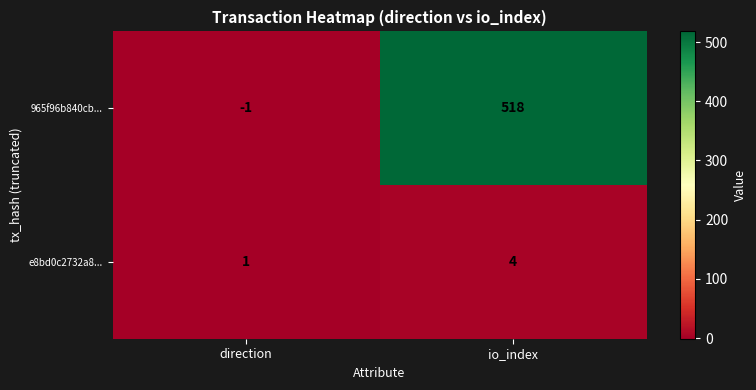

Reading right to left, list all the values displayed in this chart.

965f96b840cb...: io_index=518	direction=-1
e8bd0c2732a8...: io_index=4	direction=1